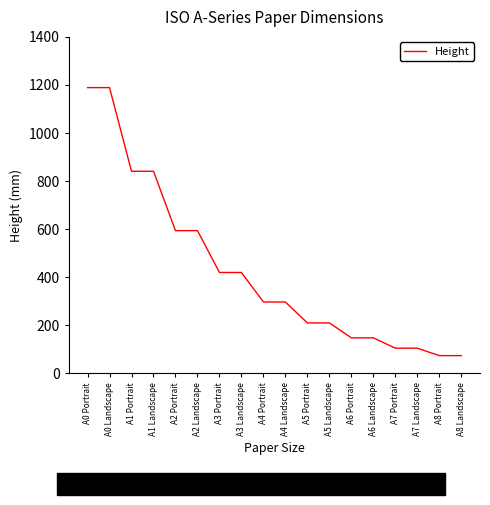

What is the smallest value displayed?

74